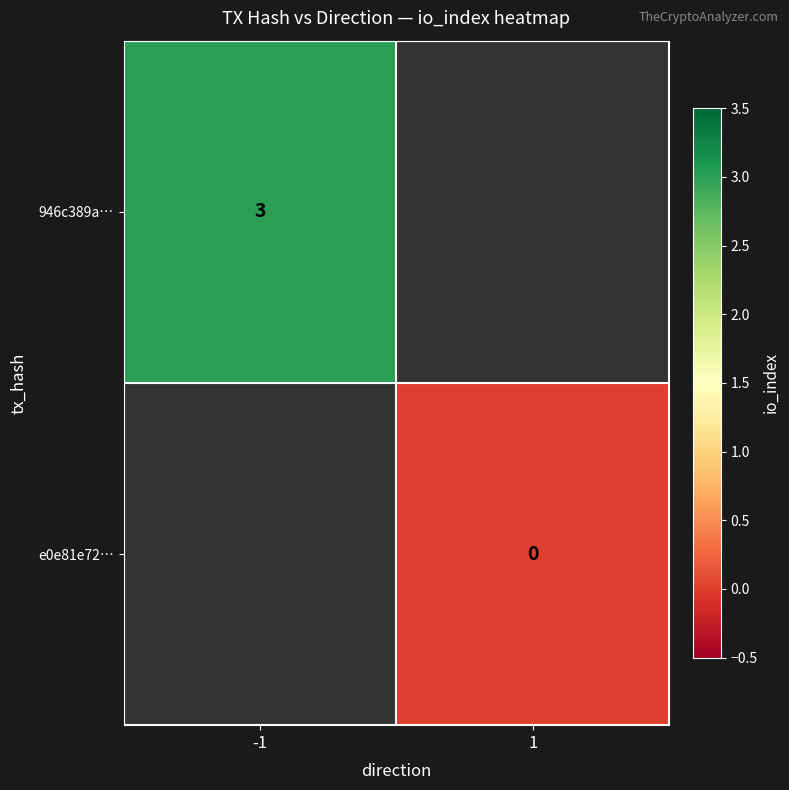

Is the value of e0e81e72… at 1 greater than the value of 946c389a… at -1?

No